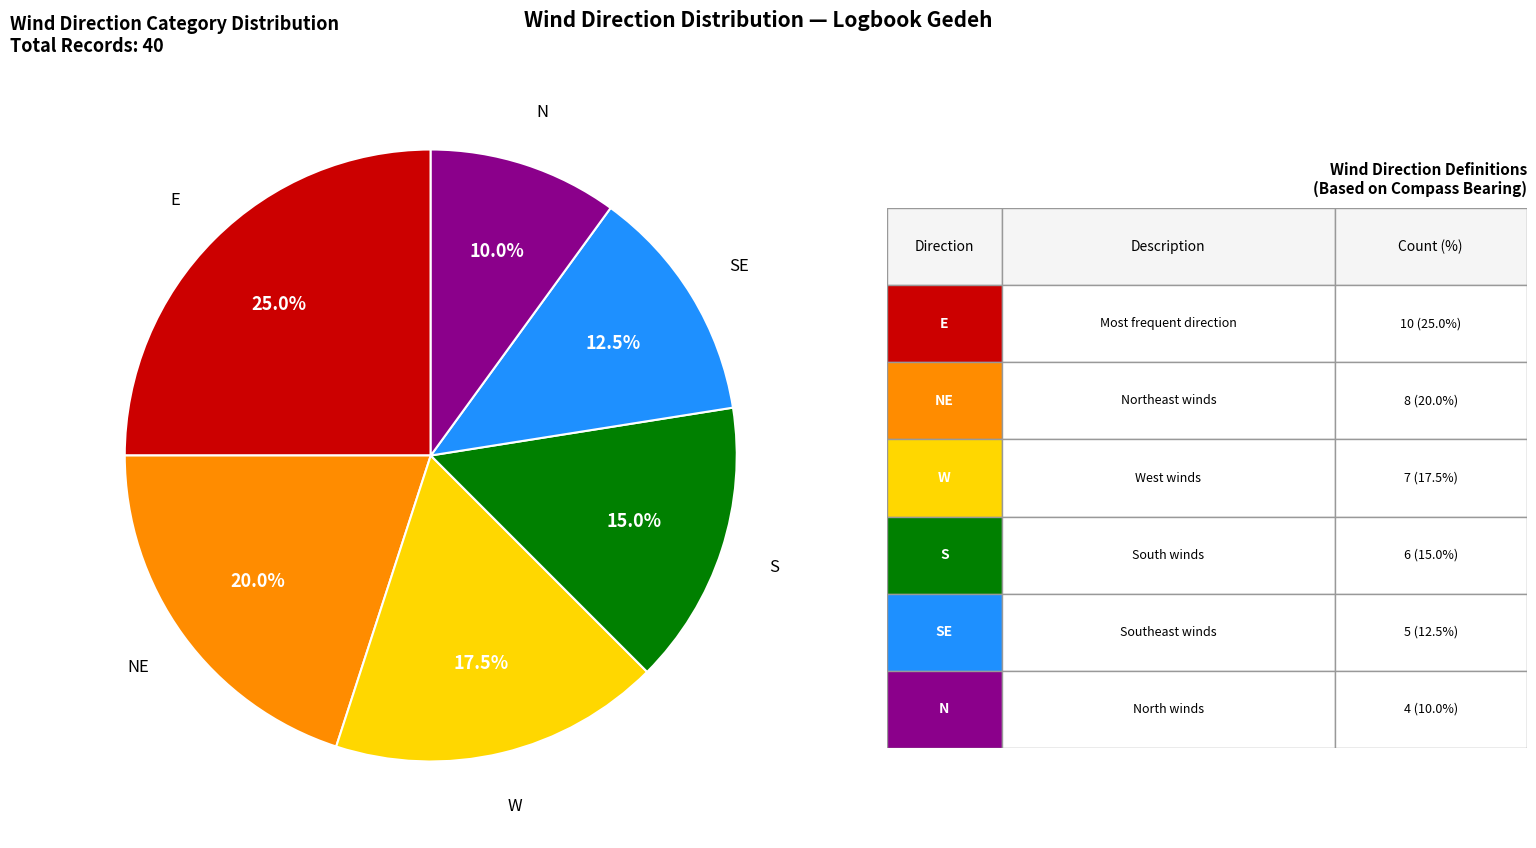

Is there a majority slice in this chart?

No